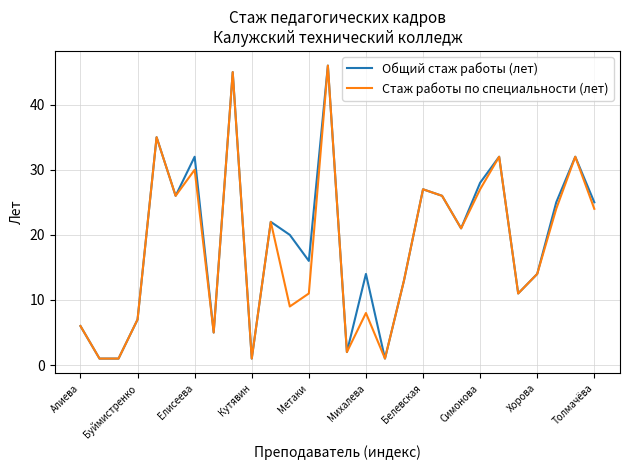

What is the highest value of the Общий стаж работы (лет) series?

46